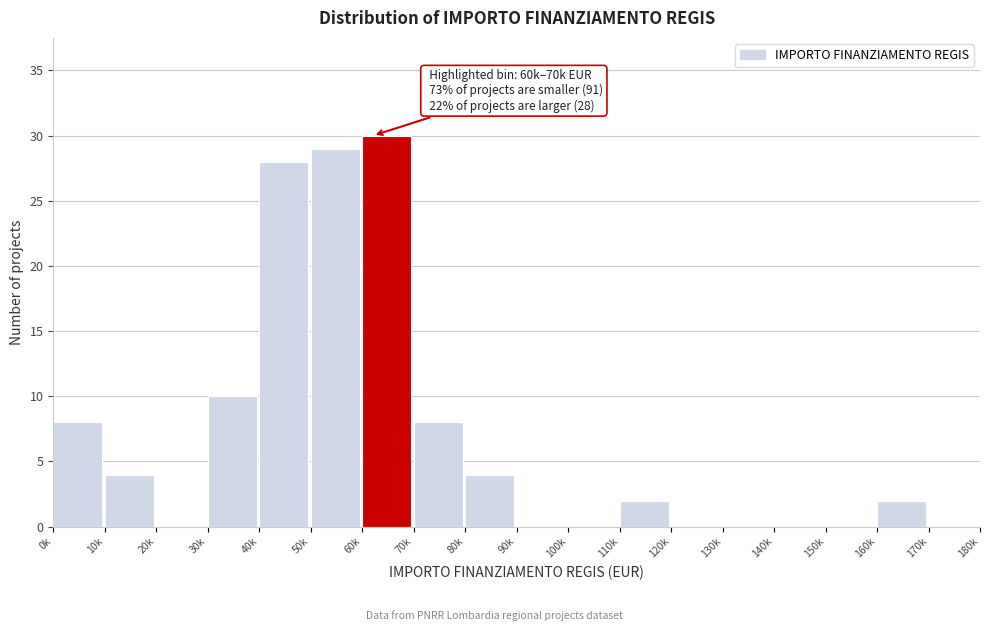

Reading left to right, transcribe all the data shown in this chart.

0k=8	10k=4	20k=0	30k=10	40k=28	50k=29	60k=30	70k=8	80k=4	90k=0	100k=0	110k=2	120k=0	130k=0	140k=0	150k=0	160k=2	170k=0